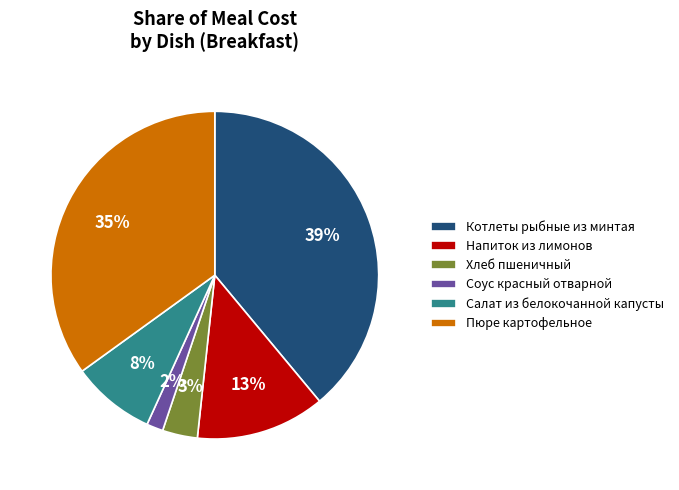

Which category has the smallest portion of the pie?

Соус красный отварной